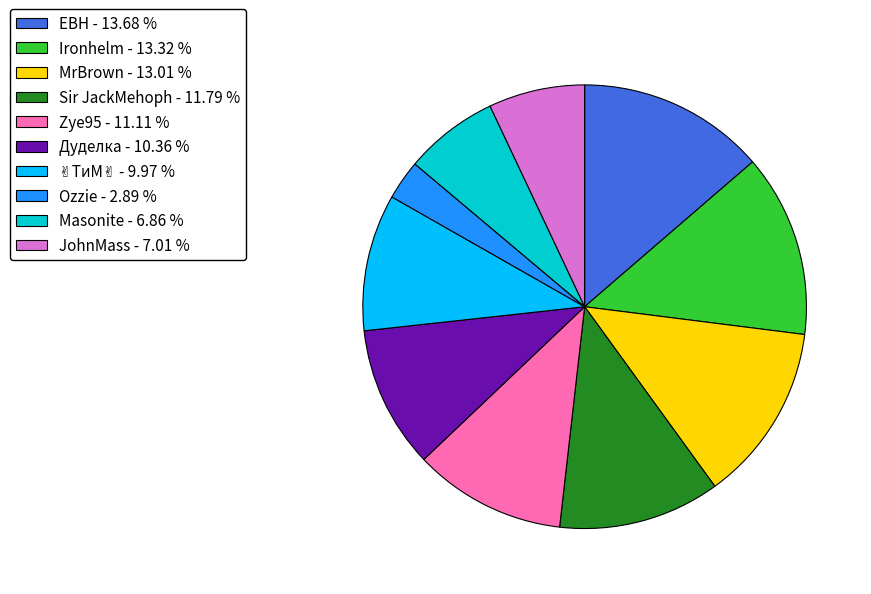

Between MrBrown - 13.01 % and JohnMass - 7.01 %, which is larger?

MrBrown - 13.01 %